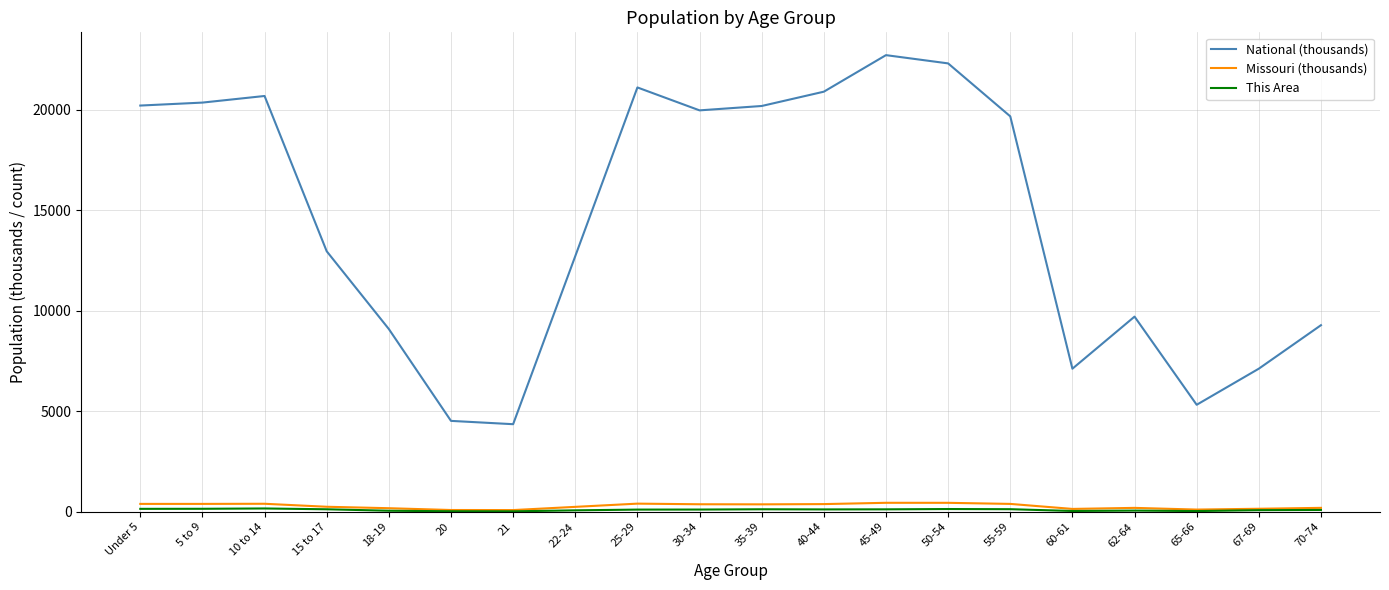

Which series has the largest total across all categories?

National (thousands)